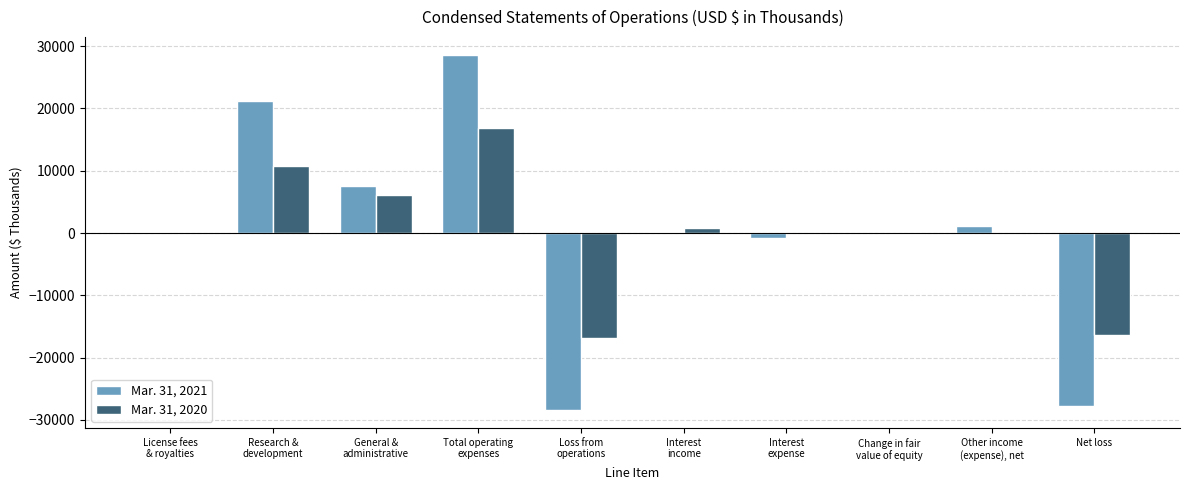

What is the difference between the Mar. 31, 2021 values at Change in fair
value of equity and Loss from
operations?

28454